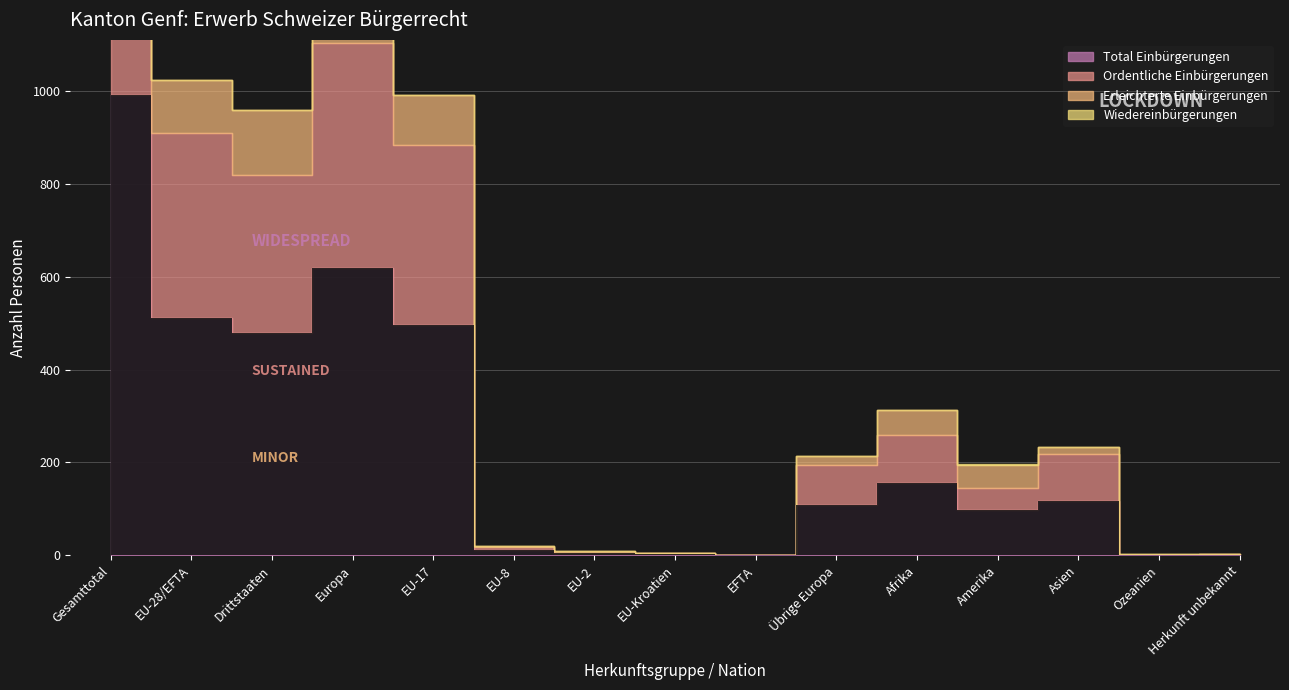

True or false: Ordentliche Einbürgerungen and Wiedereinbürgerungen cross at least once.

False